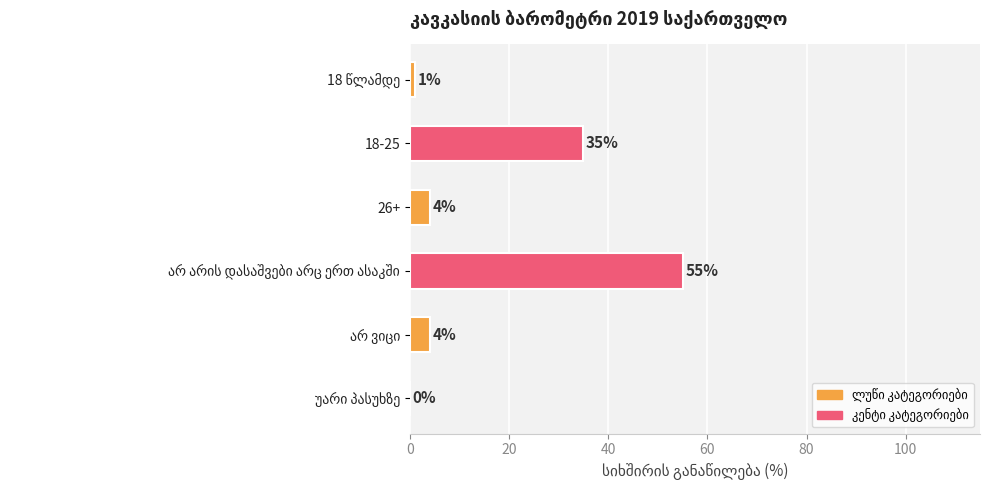

True or false: the data shows 60 at 18-25.

False